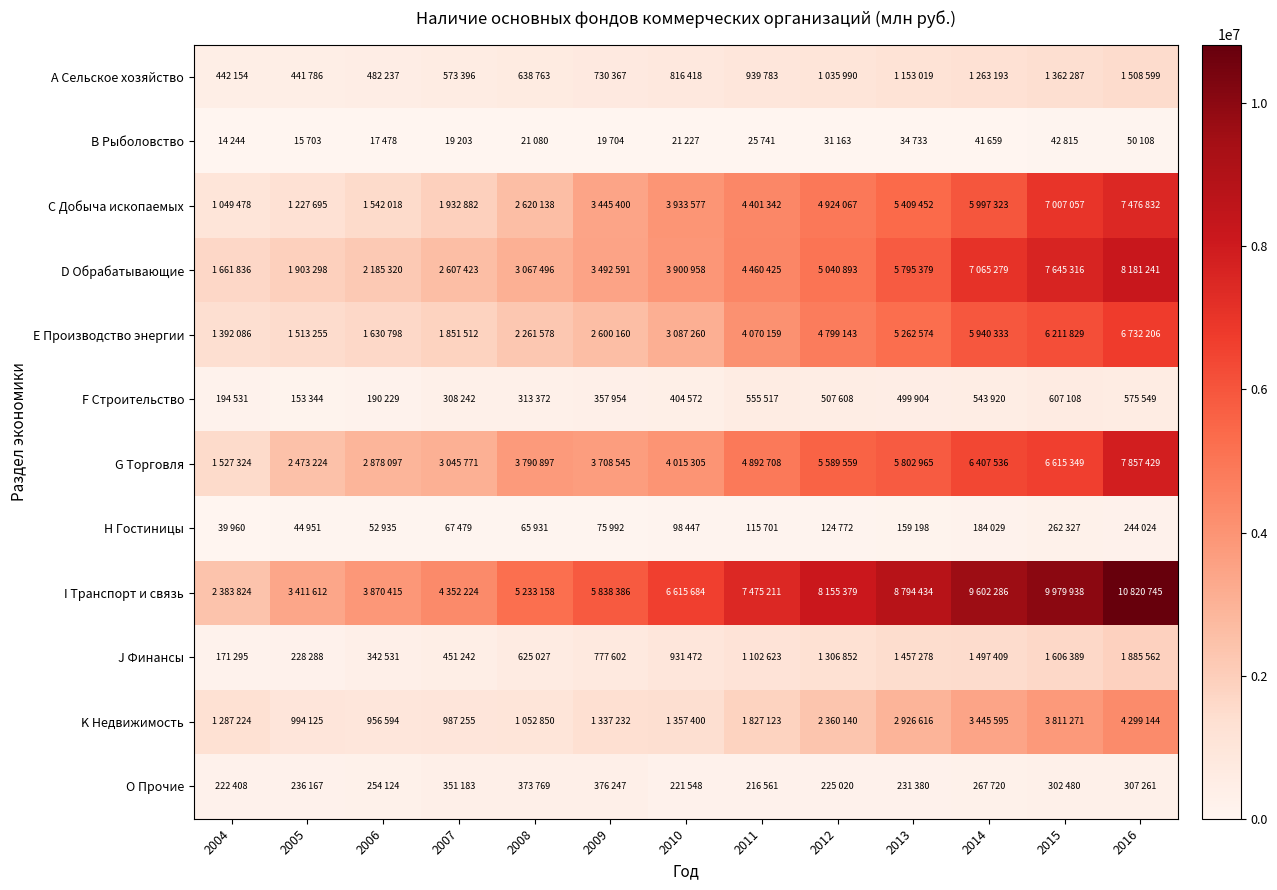

What is the smallest value displayed?

14244